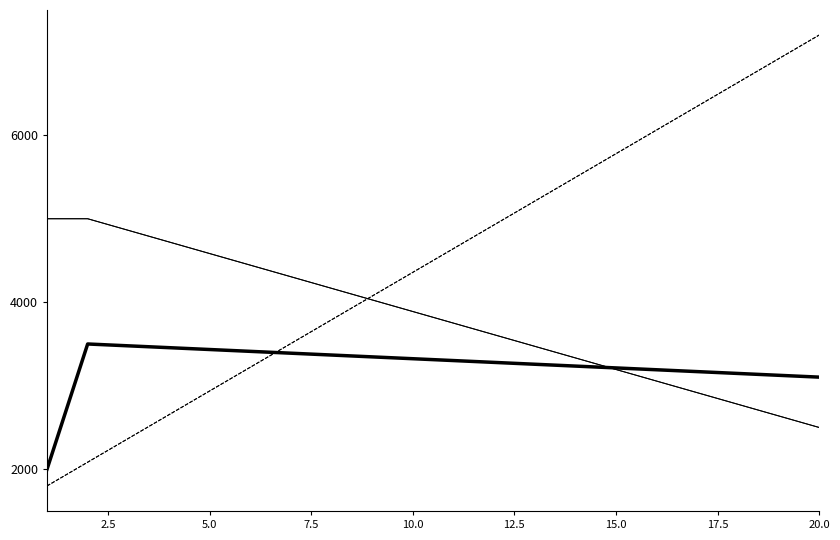

Is the value of Boys Jump Score at 17 greater than the value of Girls 100m Score at 16?

Yes